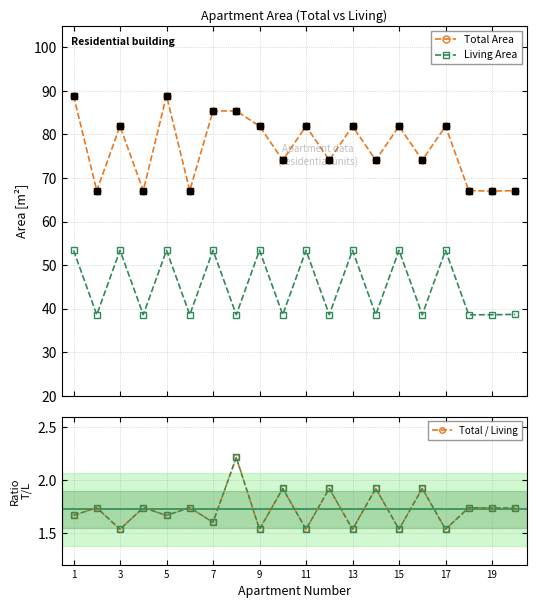

Where is the first local minimum for Total / Living?

3